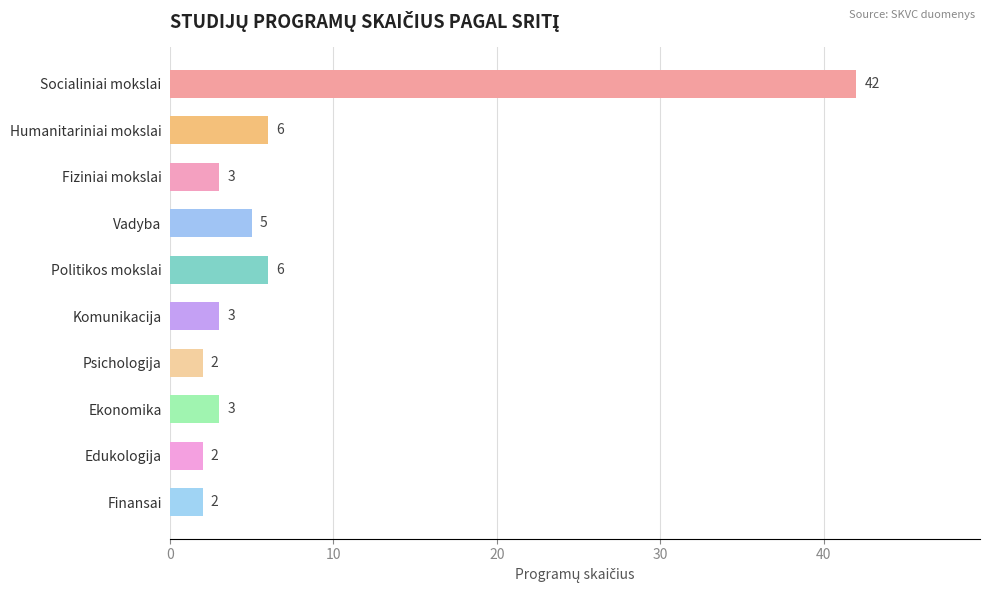

What is the label of the 6th bar from the bottom?

Politikos mokslai